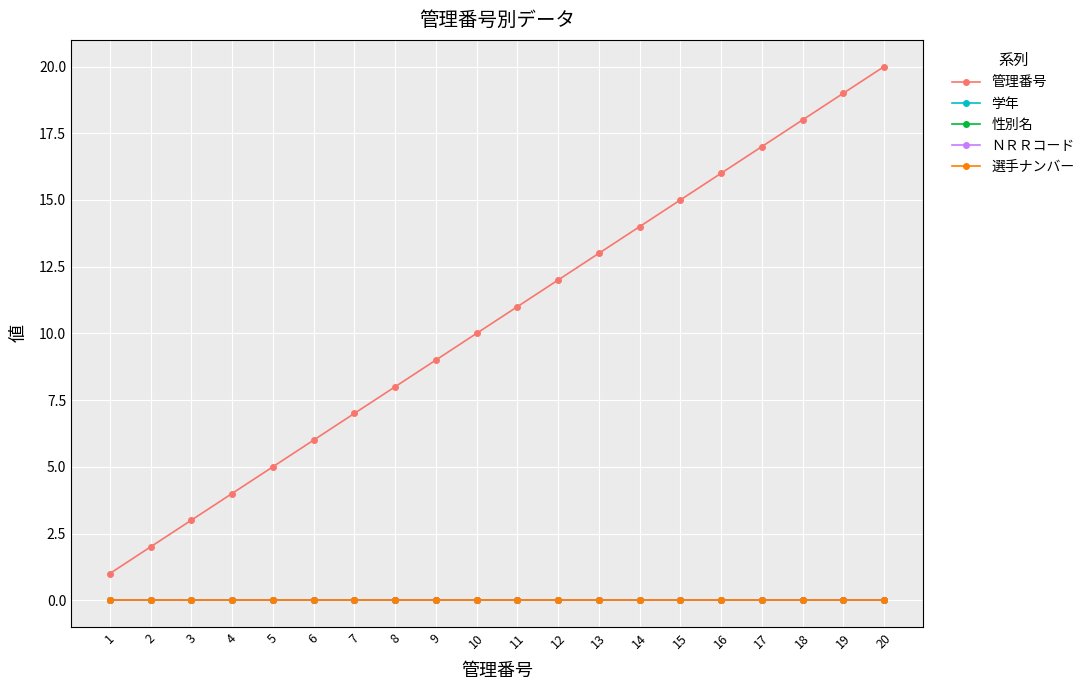

Is this an area chart (filled region under the line)?

No